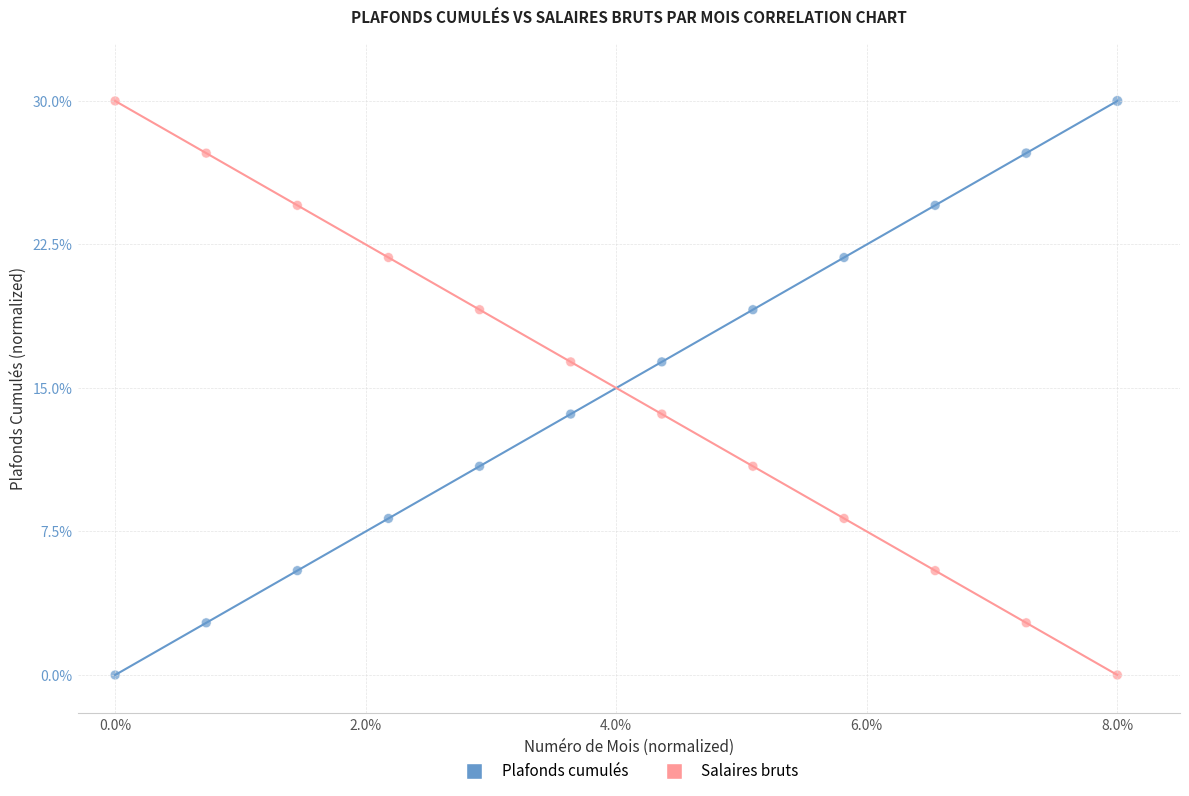

What is the X range (max minus min) for the scatter plot?

8.0